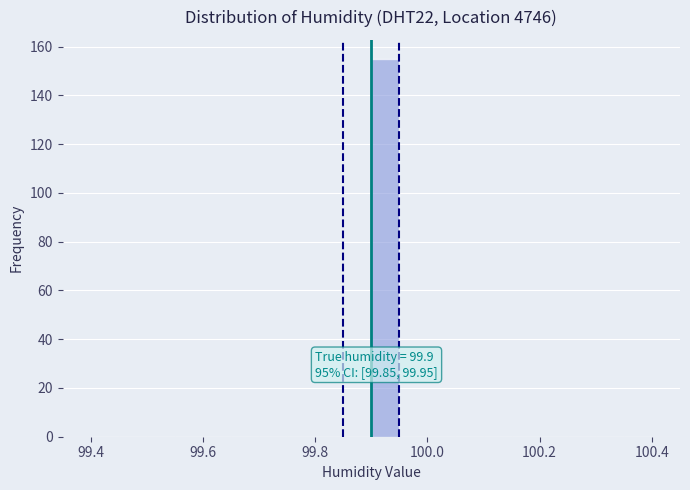

Read against the x-axis, roughly where is the centre of the tallest bar?

99.92